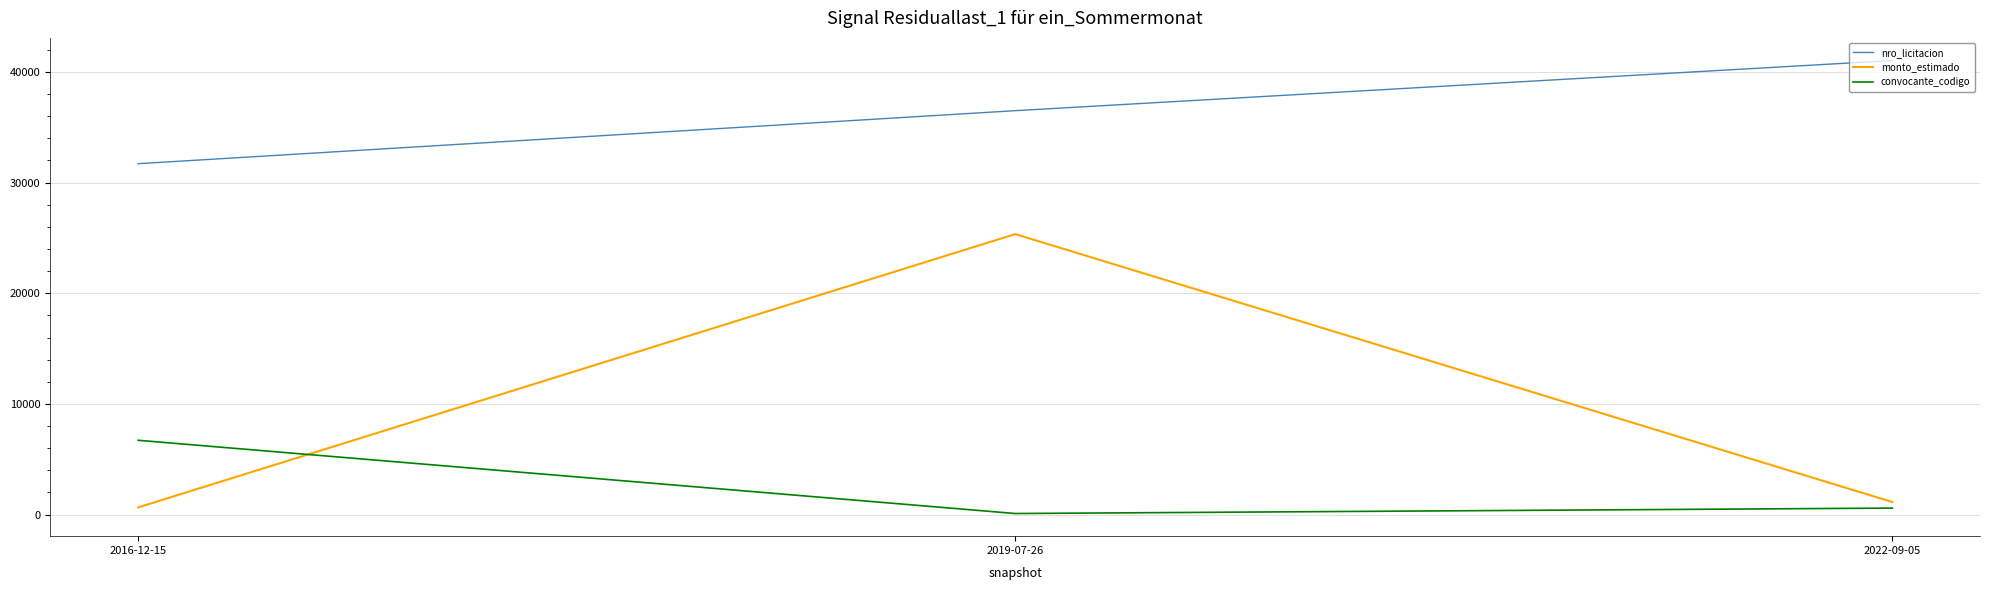

What is the approximate value of convocante_codigo at 2022-09-05?

590.0